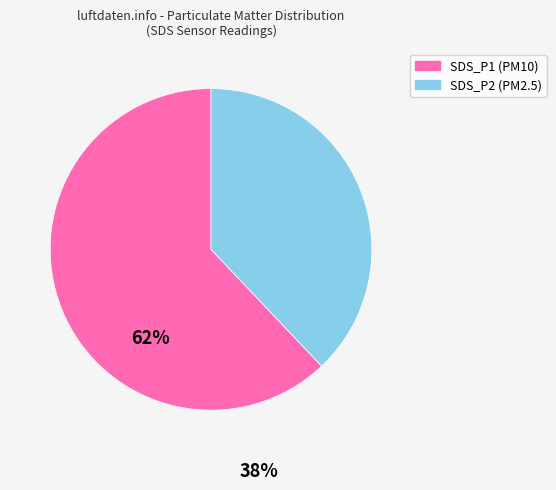

Which category has the biggest portion of the pie?

SDS_P1